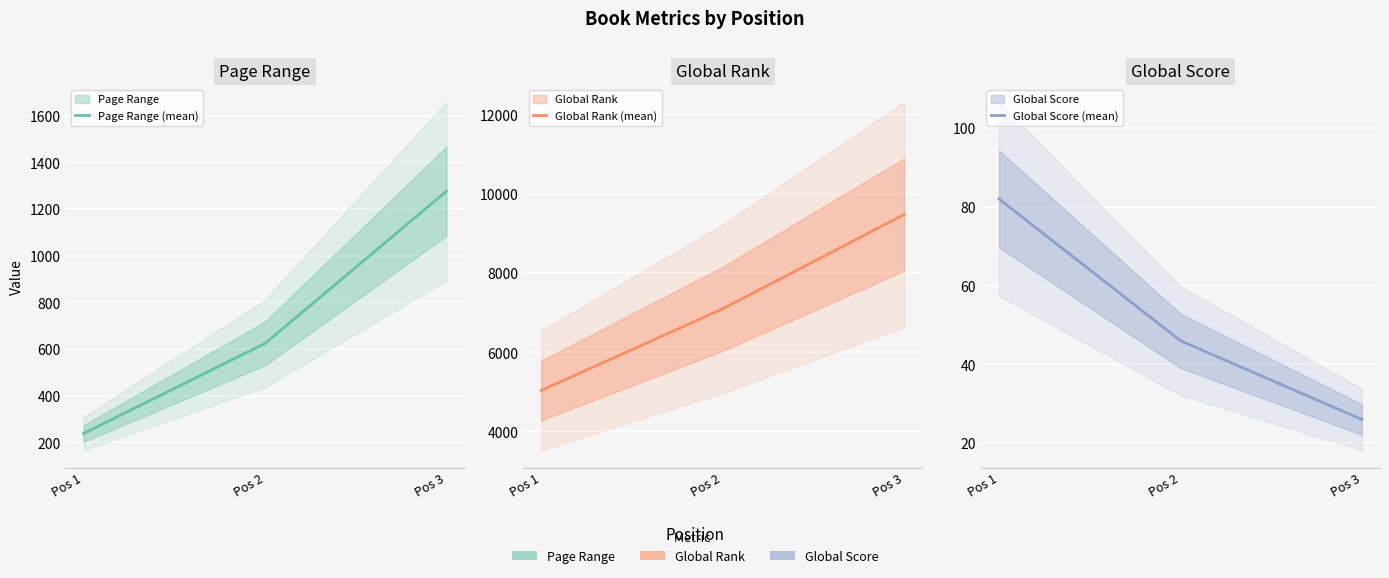

At which label does Global Score (mean) first exceed 46?

Pos 1